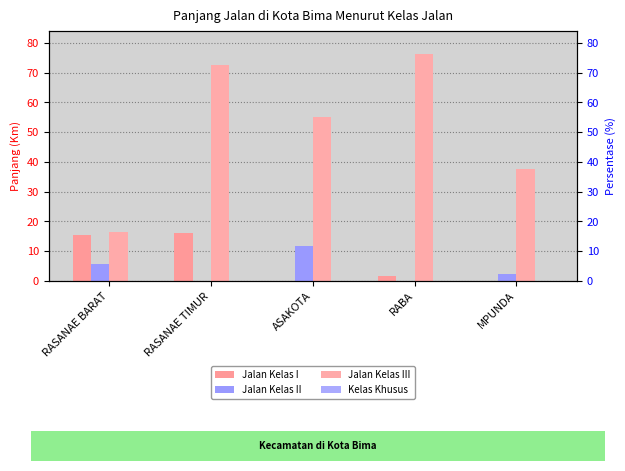

What is the average value of the Jalan Kelas III series?

51.6